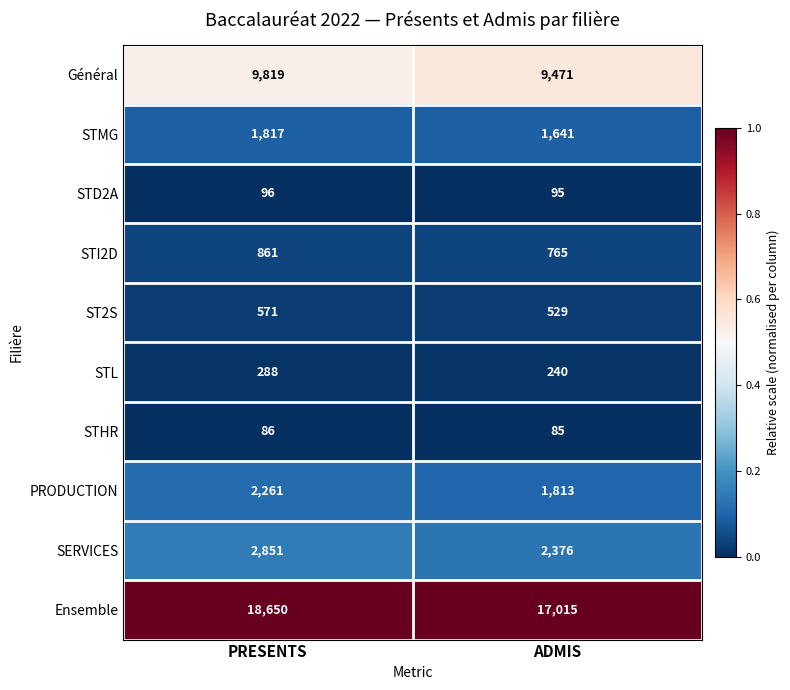

Which series changed the most between PRESENTS and ADMIS?

Ensemble